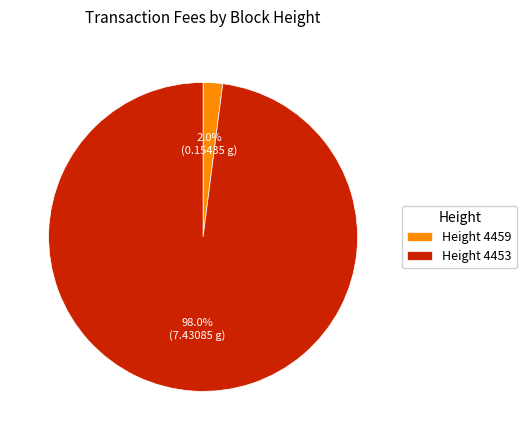

Does any single category account for the majority?

Yes